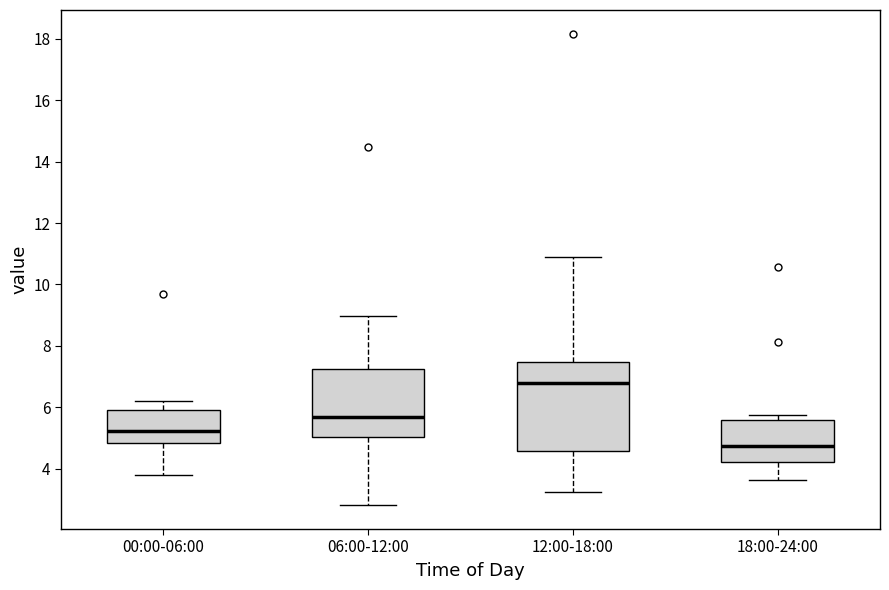

Which box has the highest median line?

12:00-18:00